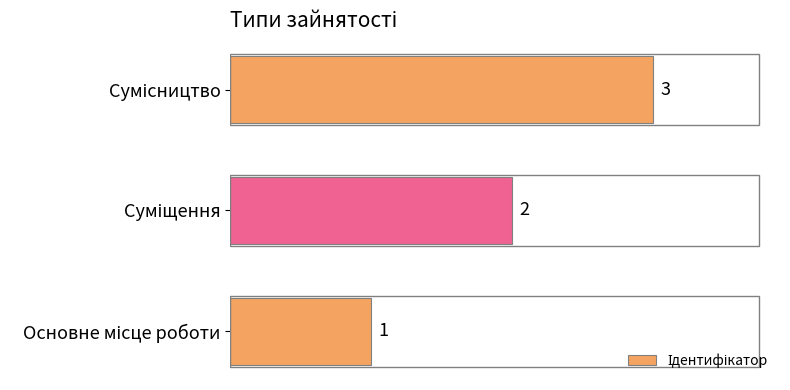

What is the sum of all values?

6